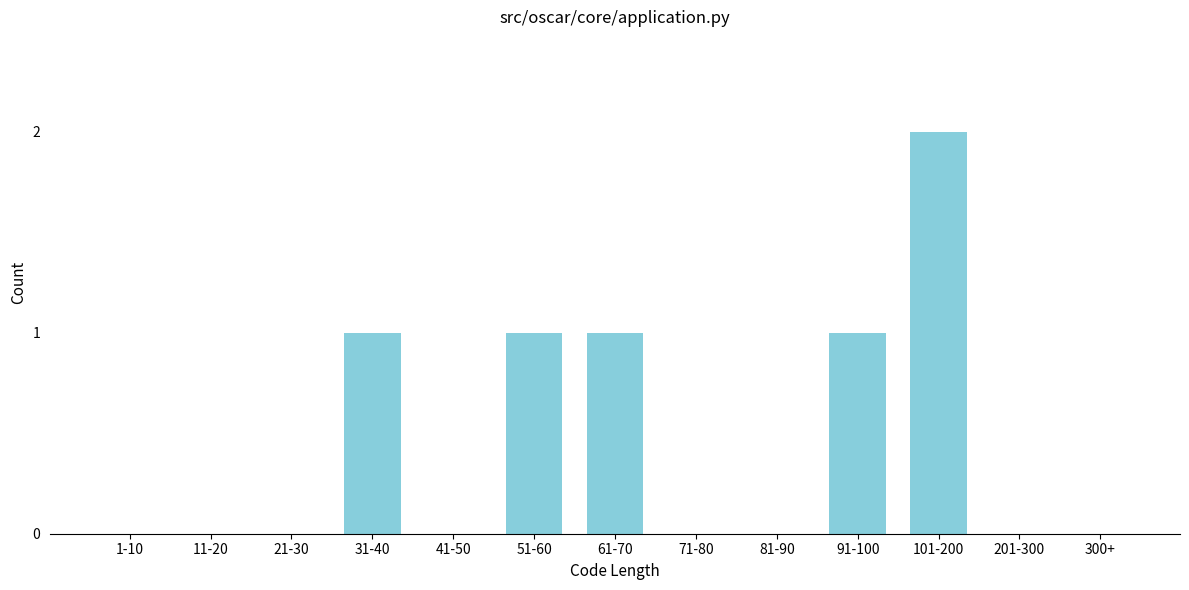

Reading right to left, transcribe all the data shown in this chart.

300+=0	201-300=0	101-200=2	91-100=1	81-90=0	71-80=0	61-70=1	51-60=1	41-50=0	31-40=1	21-30=0	11-20=0	1-10=0